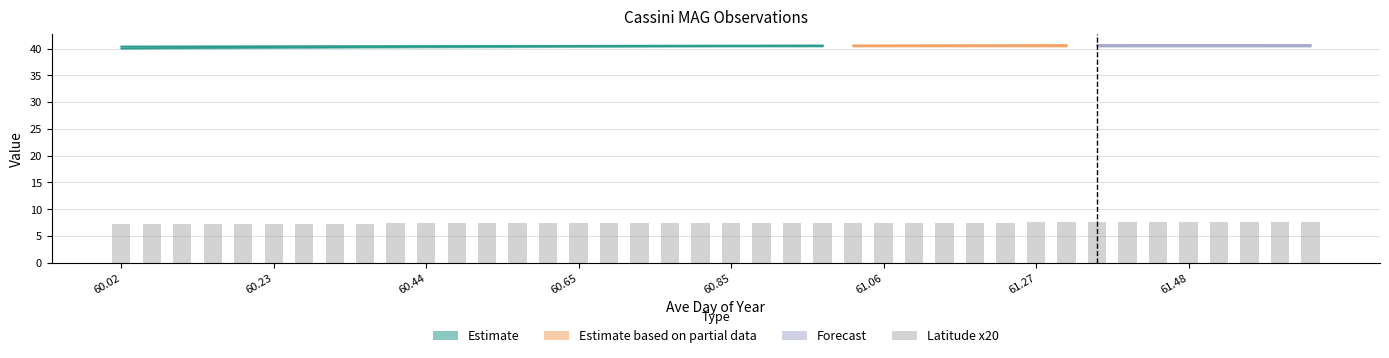

What is the minimum value shown in the chart?

7.2